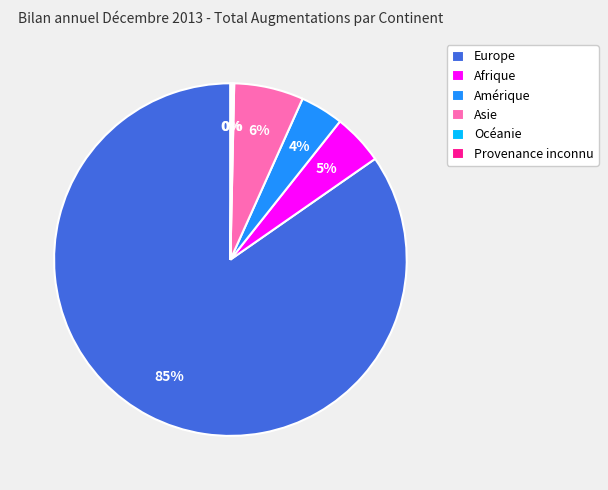

To the nearest percent, what is the difference between the largest and smallest slice percentages?

85%